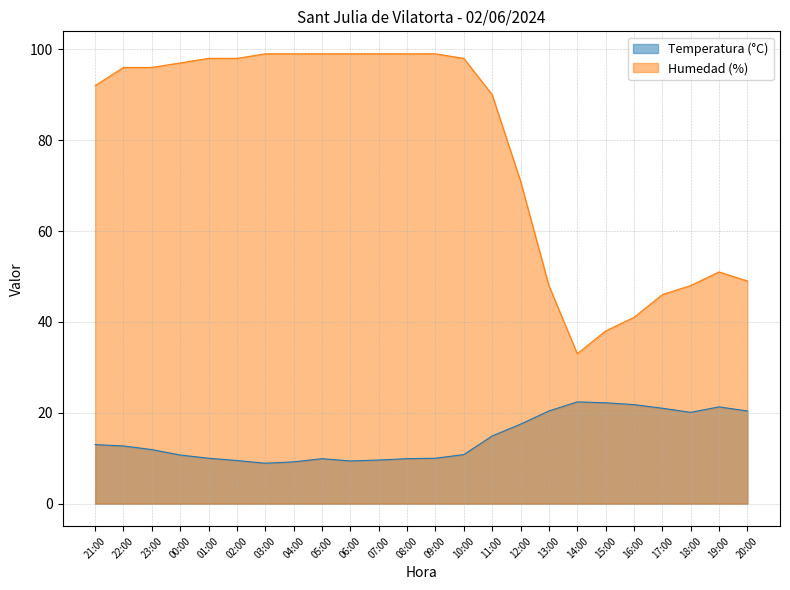

The Temperatura (°C) series shows 10.9 at 20:00. True or false?

False